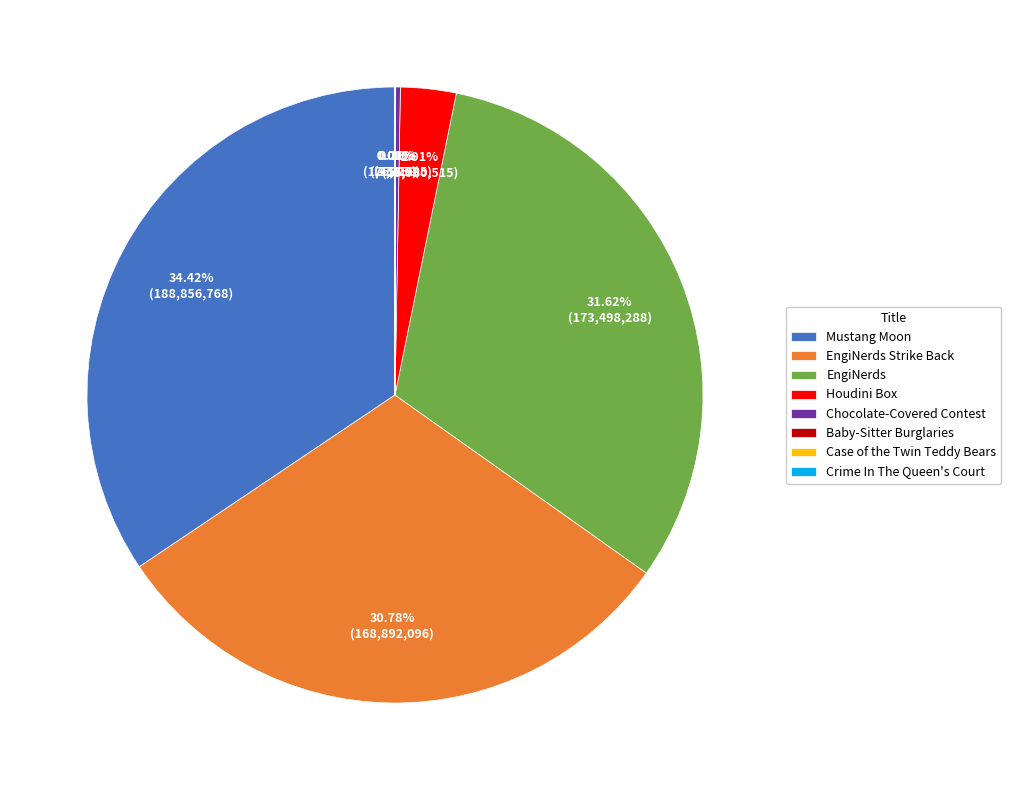

Is there a majority slice in this chart?

No